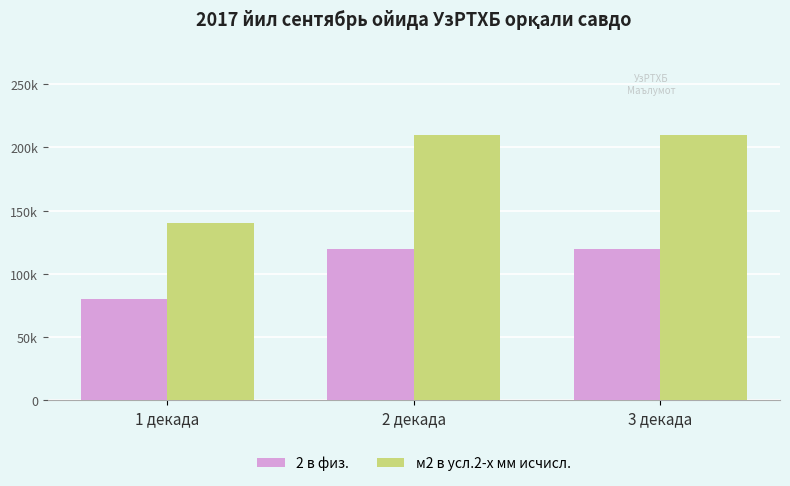

Are the bars grouped side by side (vs. stacked)?

Yes